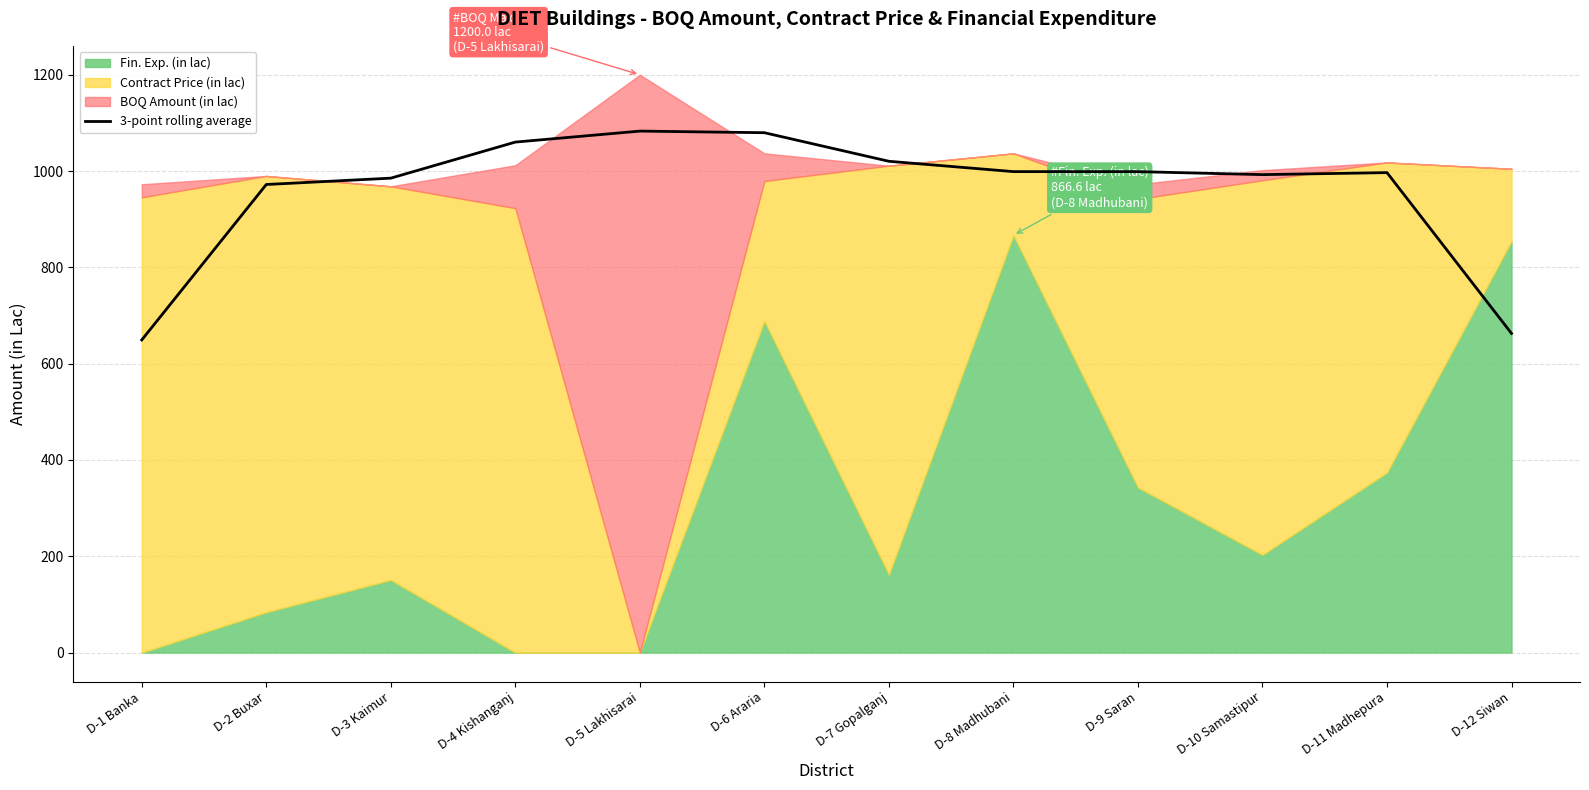

Which has a higher value, D-9 Saran or D-11 Madhepura?

D-9 Saran